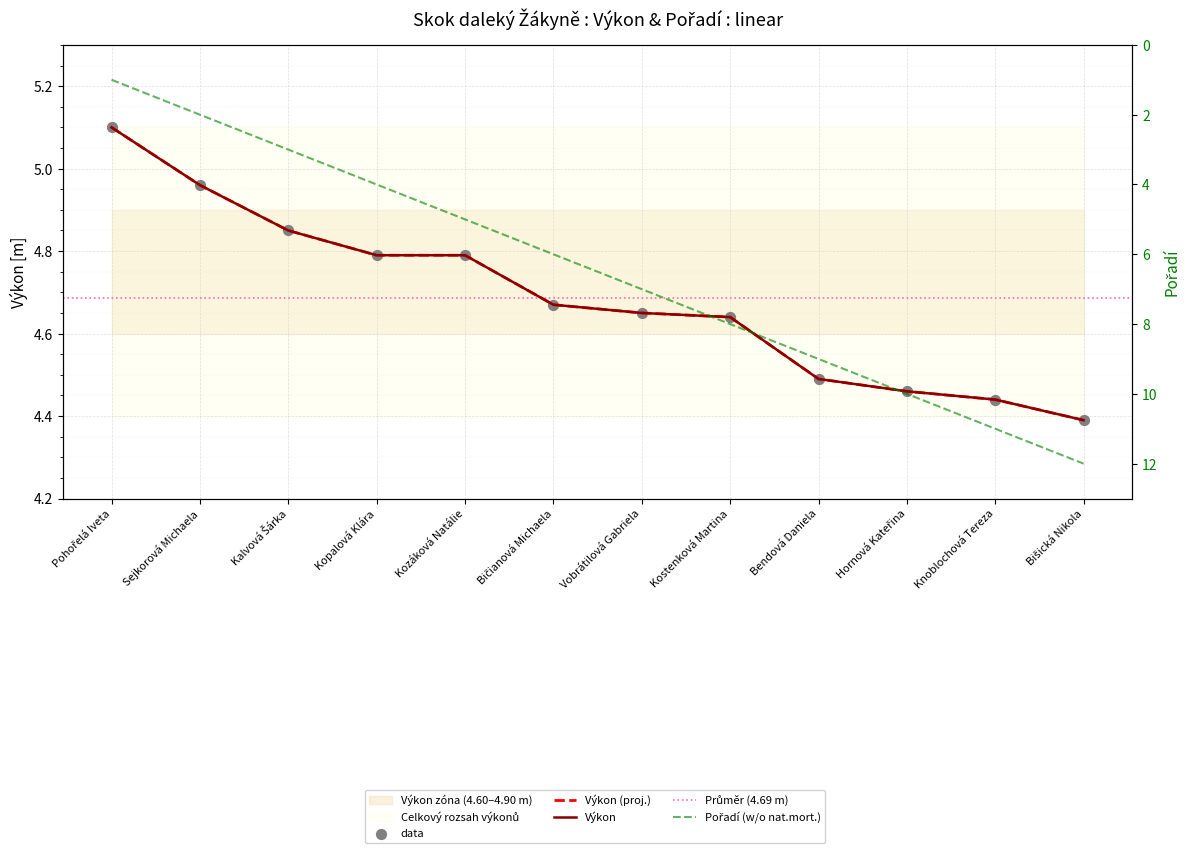

At how many categories does at least one series exceed 2?

12